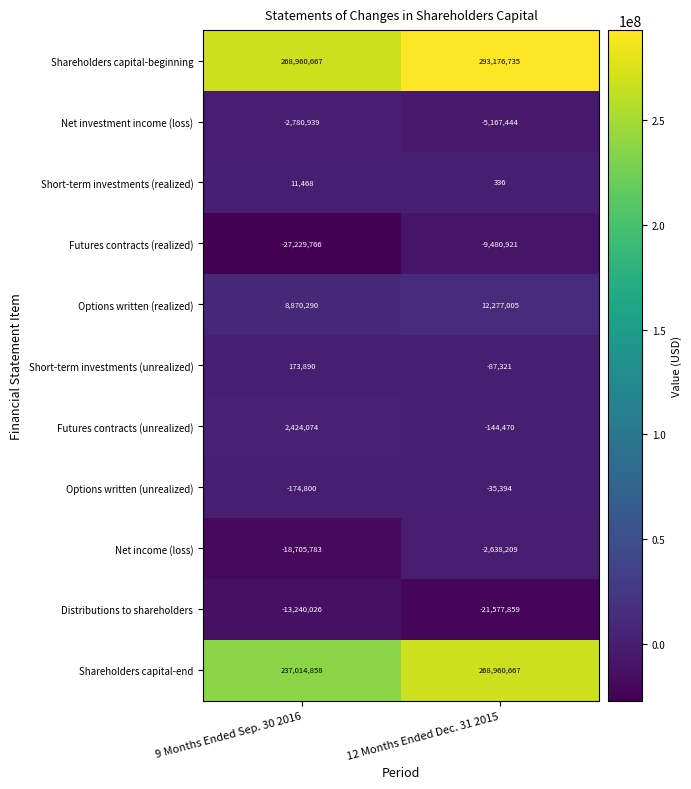

Where is Shareholders capital-end nearest to the value 252987762?

9 Months Ended Sep. 30 2016